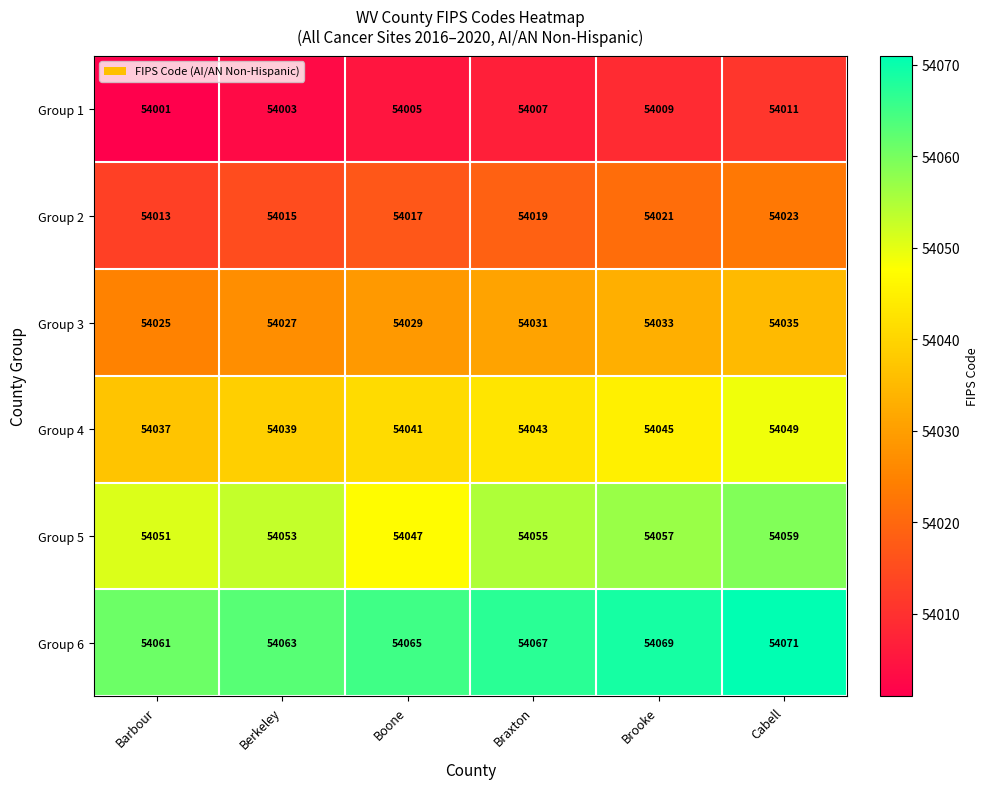

Rank the series by their average value, from highest to lowest.

Group 6, Group 5, Group 4, Group 3, Group 2, Group 1